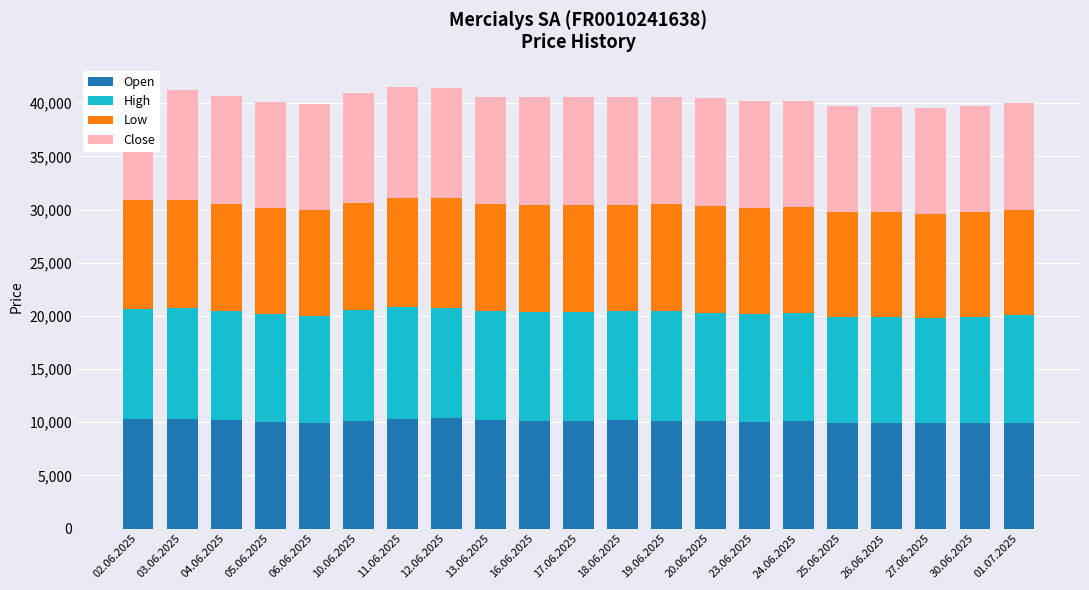

What is the total value across all series at 16.06.2025?

40635